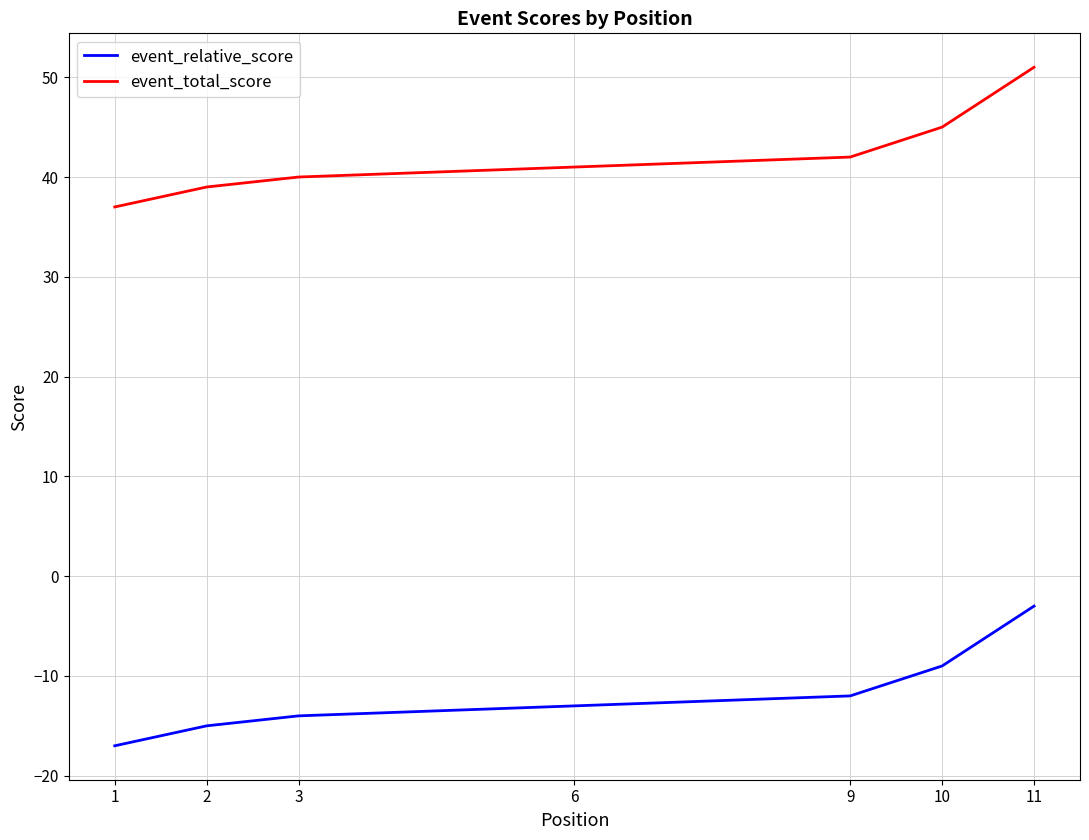

True or false: event_total_score has a value of 60 at 3.

False